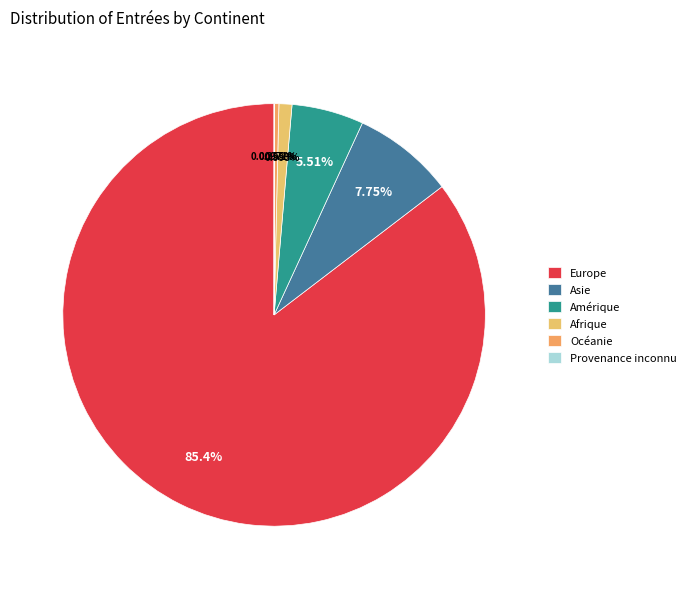

What is the change in value from Amérique to Afrique?

-4649